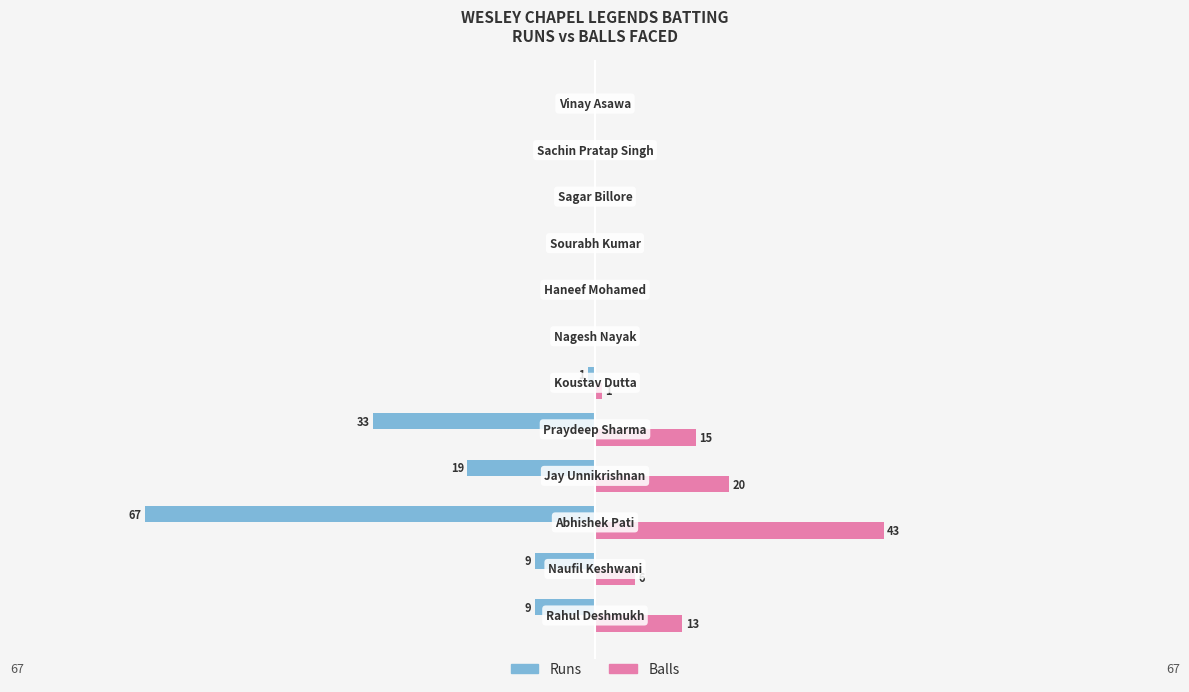

Which series has the widest spread of values?

Runs